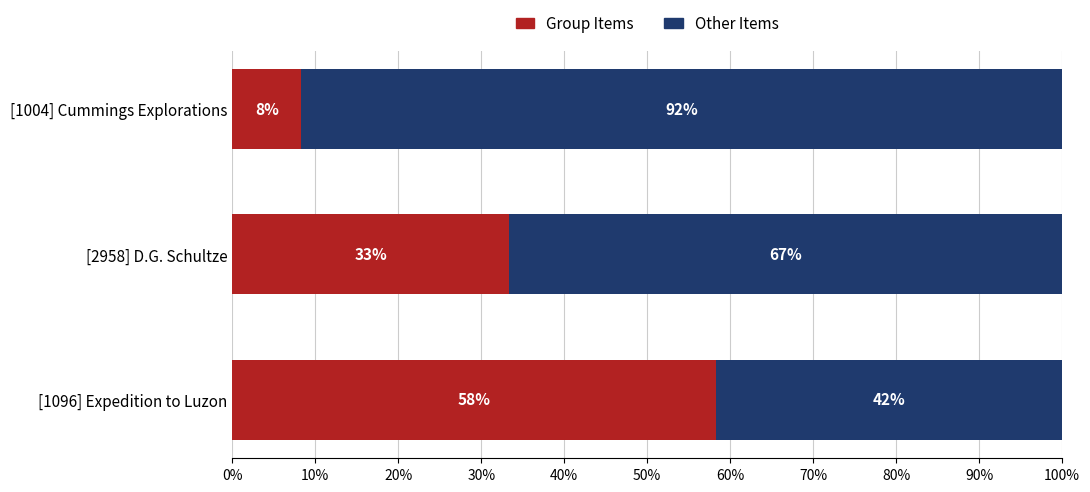

What are all the series names shown in the legend?

Group Items, Other Items